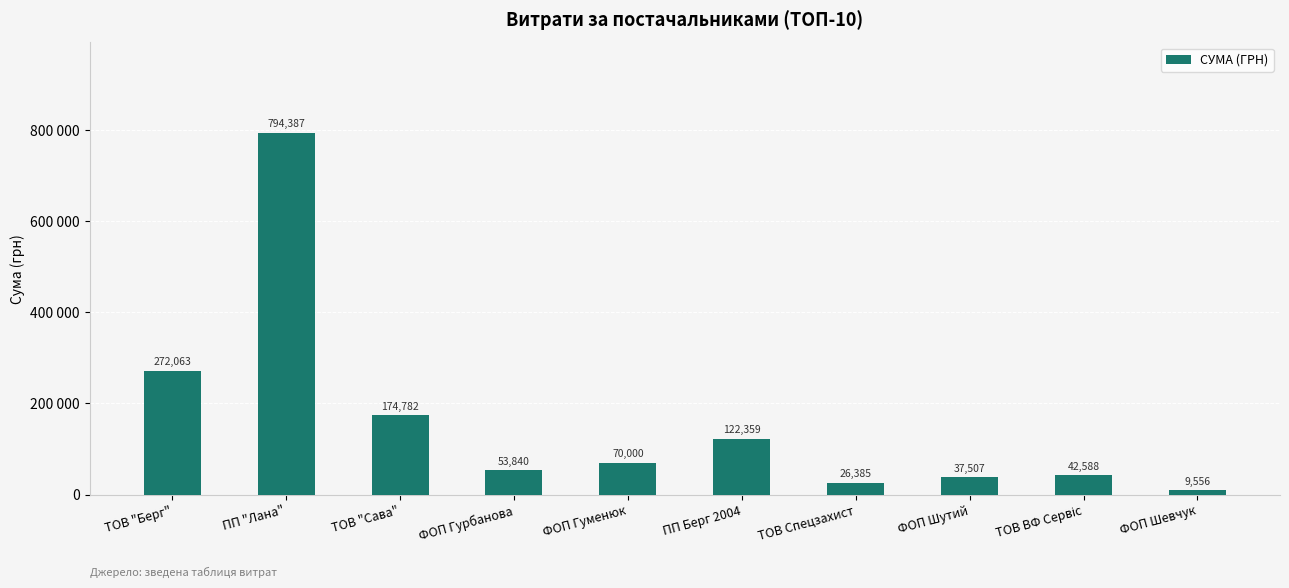

What is the maximum value shown in the chart?

794387.4